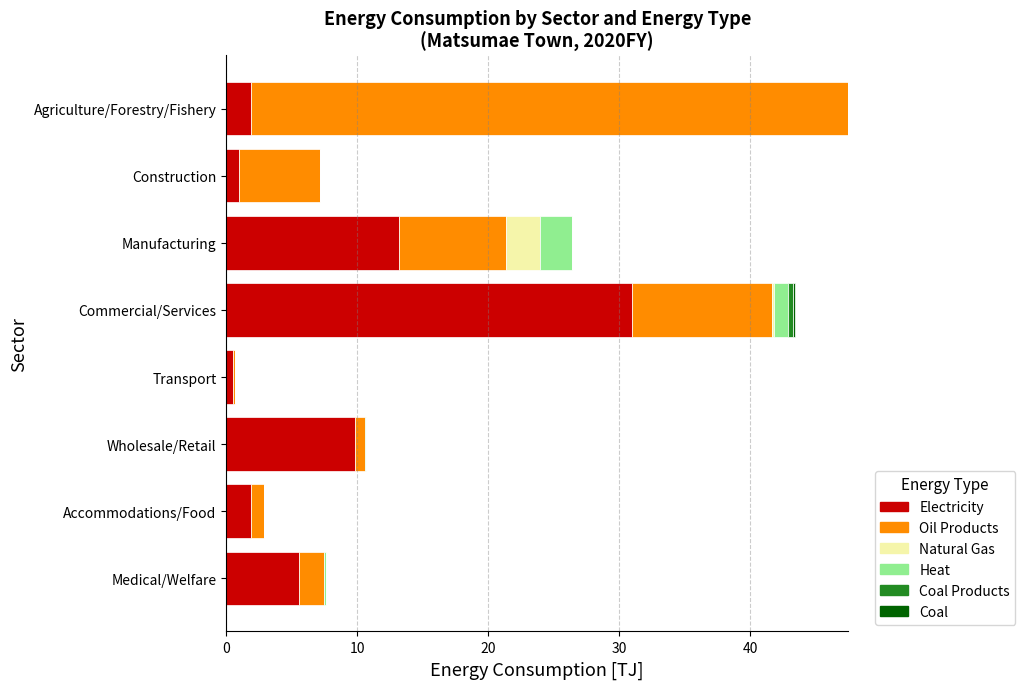

The Electricity series shows 31.0 at Commercial/Services. True or false?

True